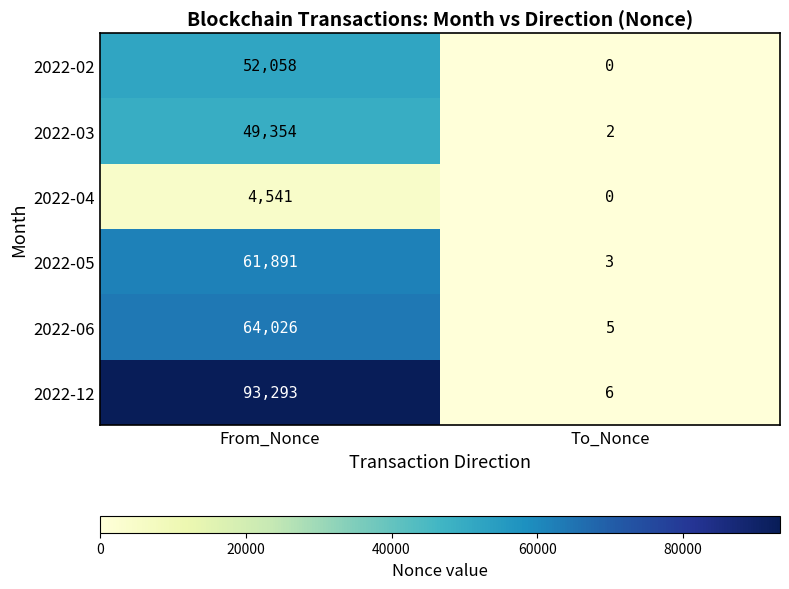

What is the difference between the maximum and minimum values in the 2022-04 series?

4541